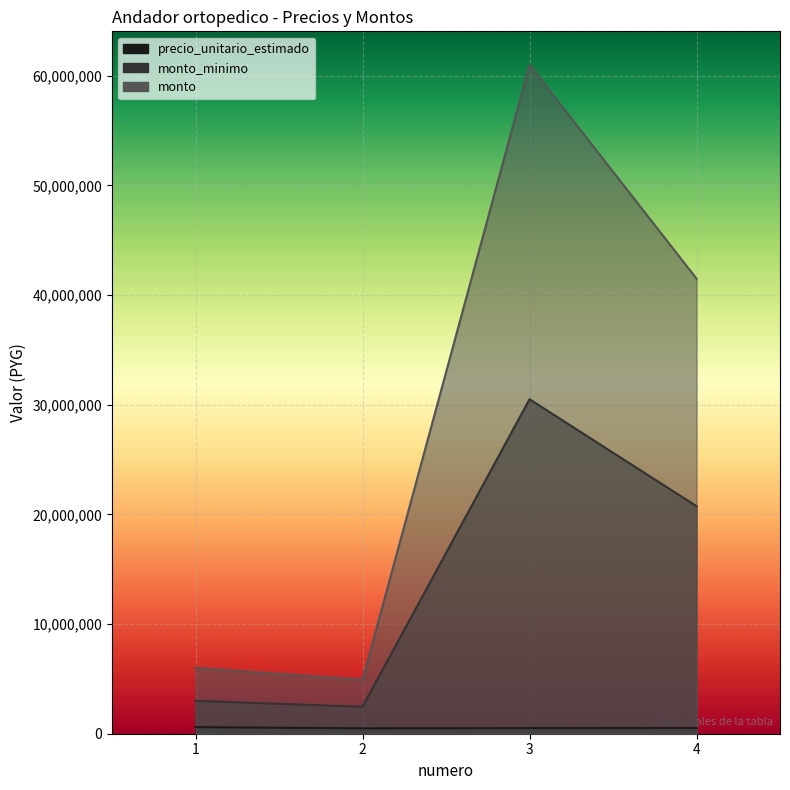

Which series has the widest spread of values?

monto